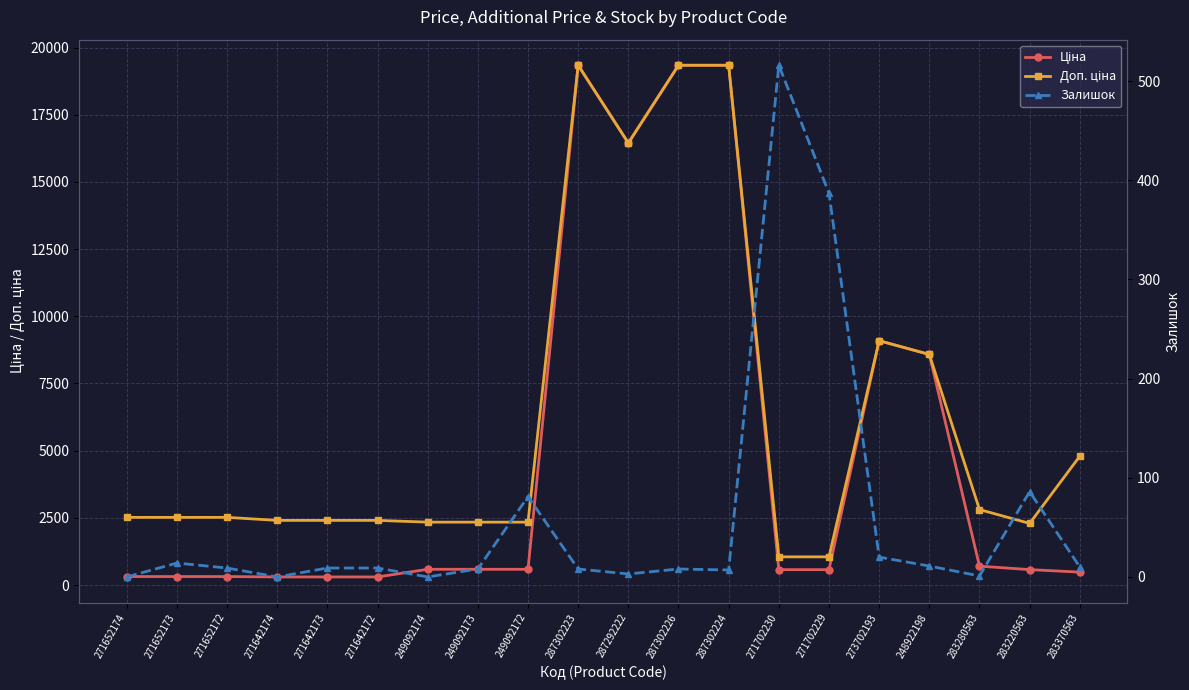

What is the difference between the maximum and minimum values in the Ціна series?

19042.4